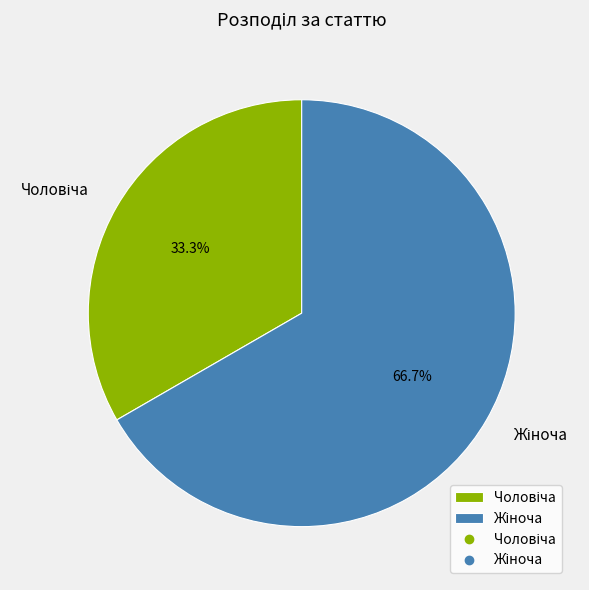

Is there a majority slice in this chart?

Yes